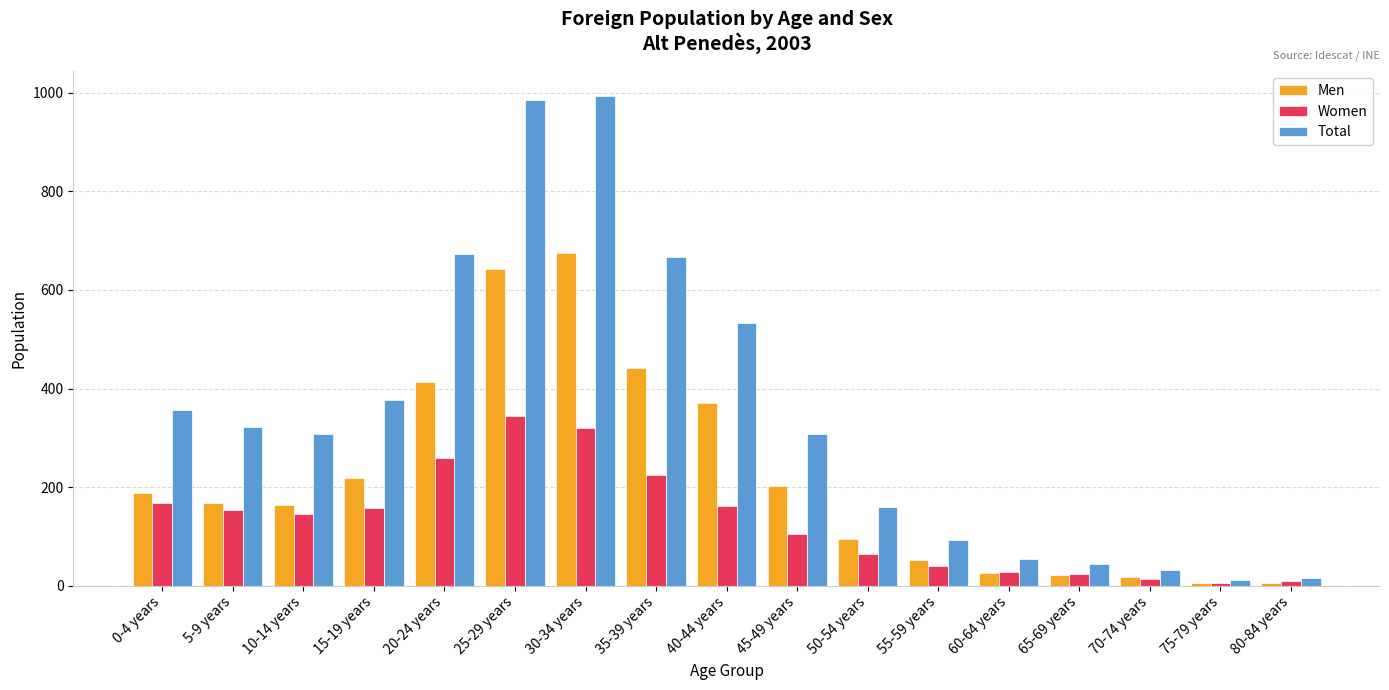

What is the highest value of the Total series?

994